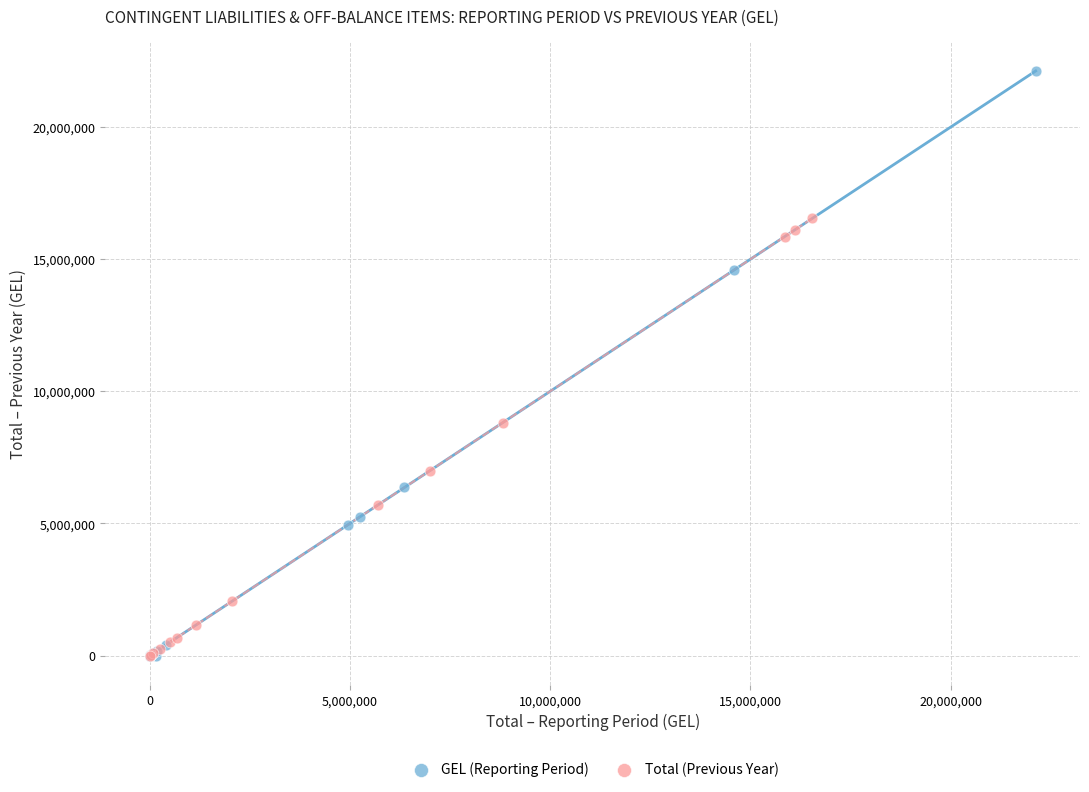

Which series has the widest spread of Y values?

GEL (Reporting Period)